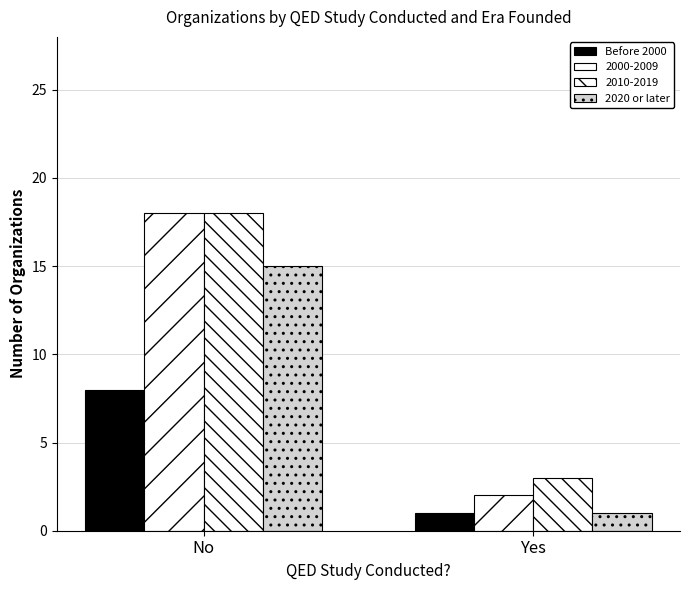

At which label is 2020 or later closest to 8?

No